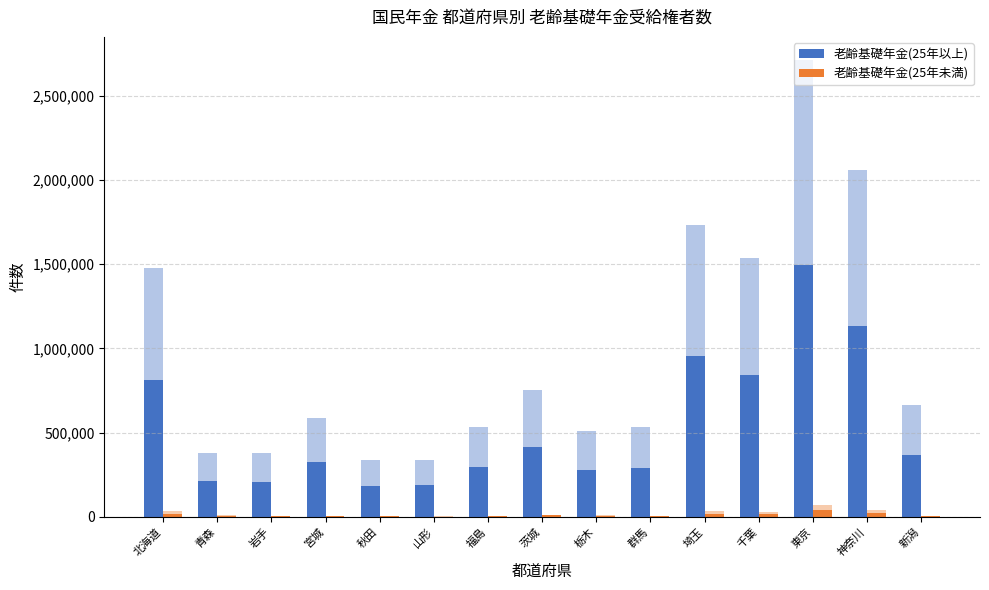

At which label does 老齢基礎年金(25年未満) first exceed 4369?

北海道